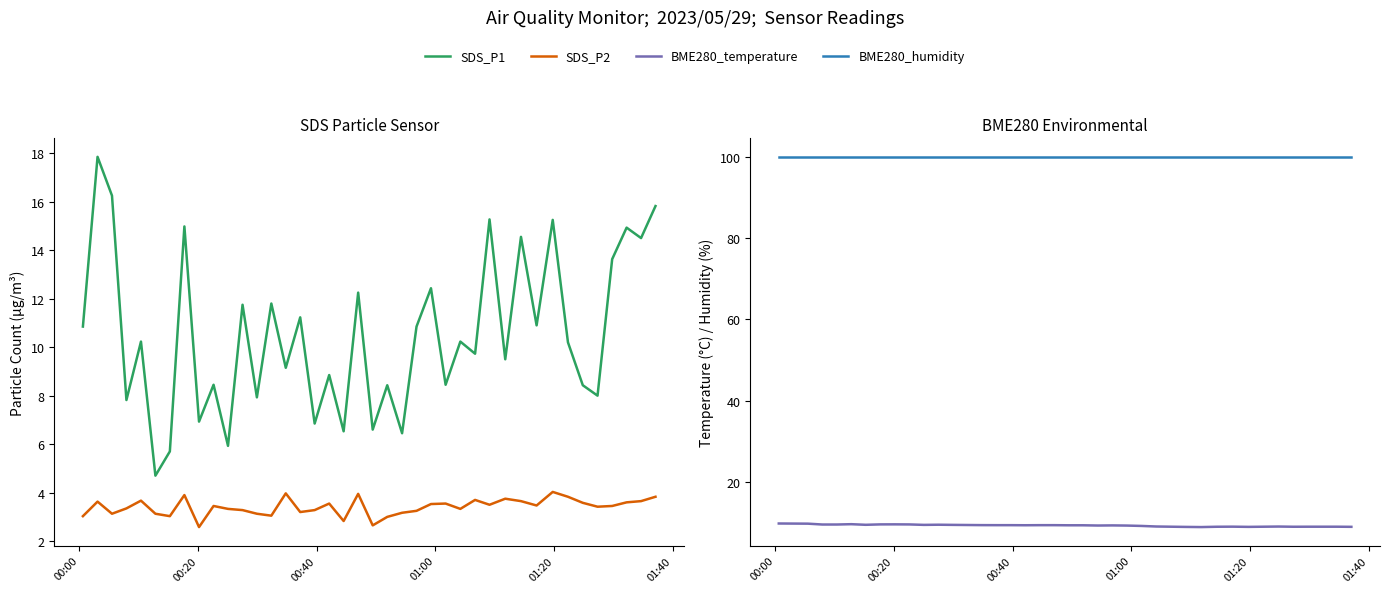

True or false: SDS_P1 and BME280_temperature intersect in this chart.

True